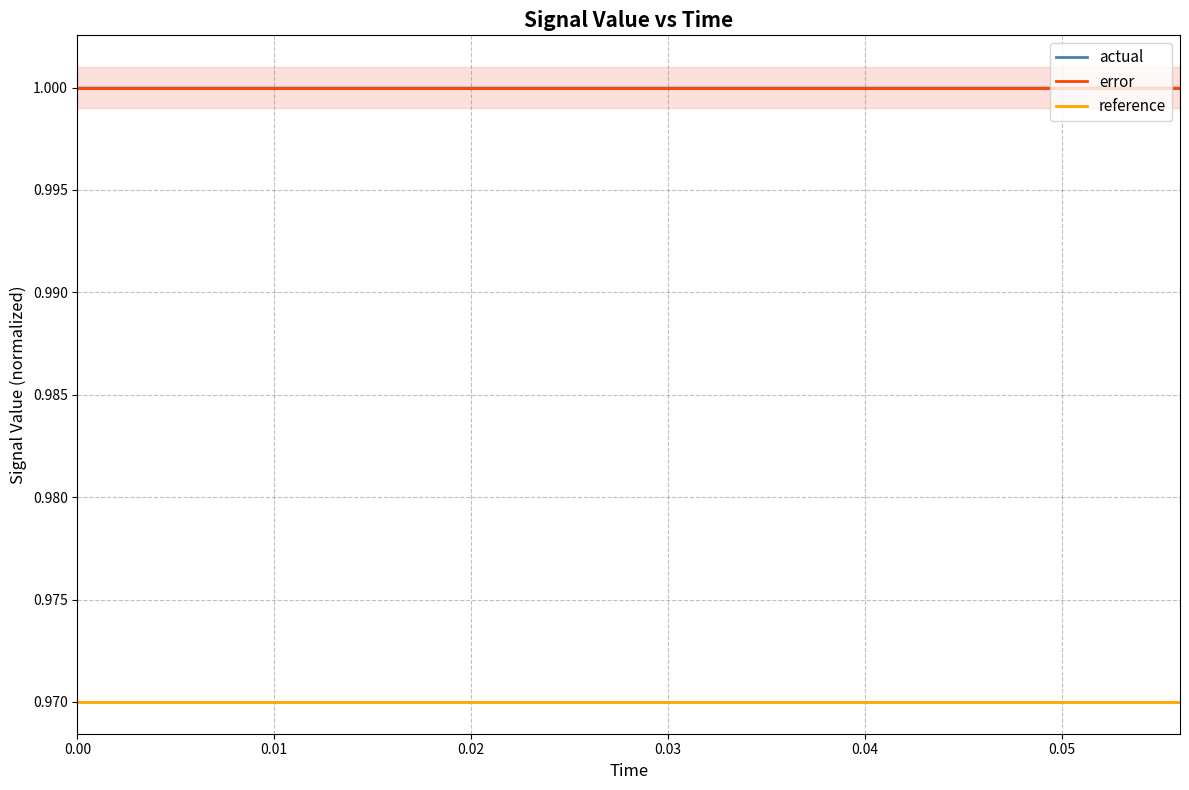

True or false: reference and actual intersect in this chart.

False